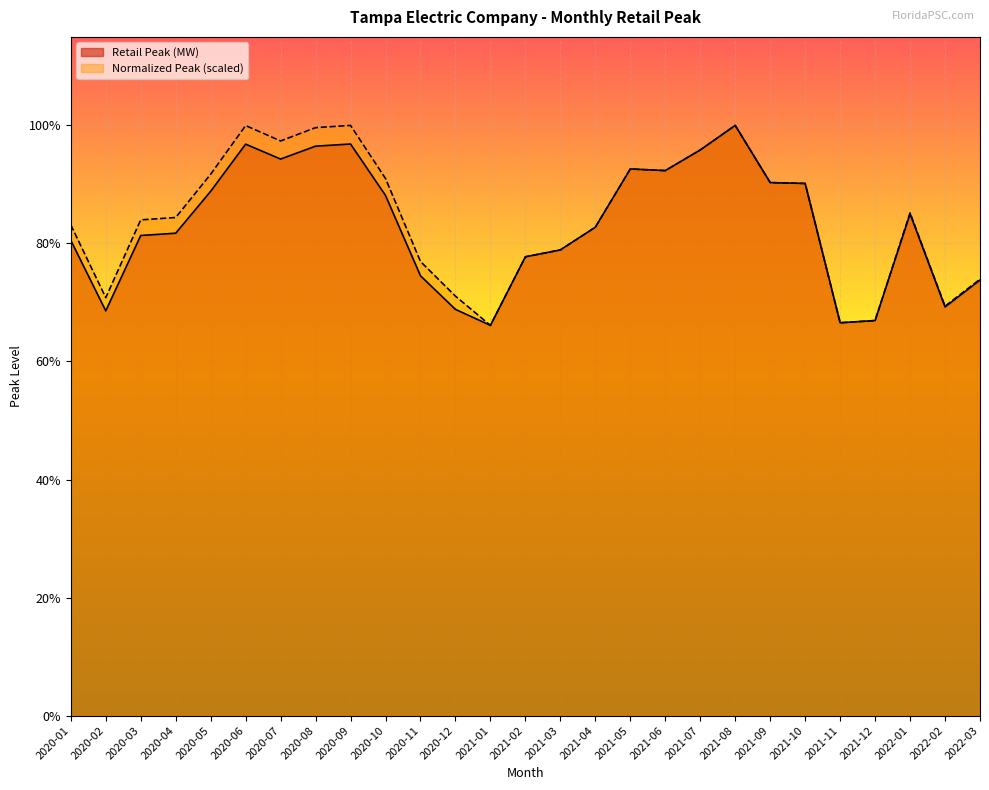

Is it true that Normalized Peak equals 4393.4 at 2020-09?

True